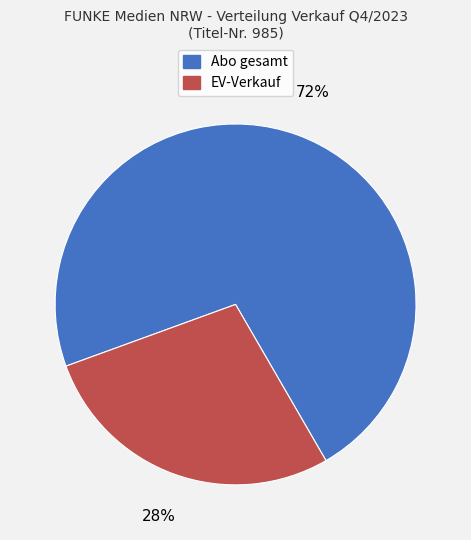

To the nearest percent, what is the average slice percentage?

50%